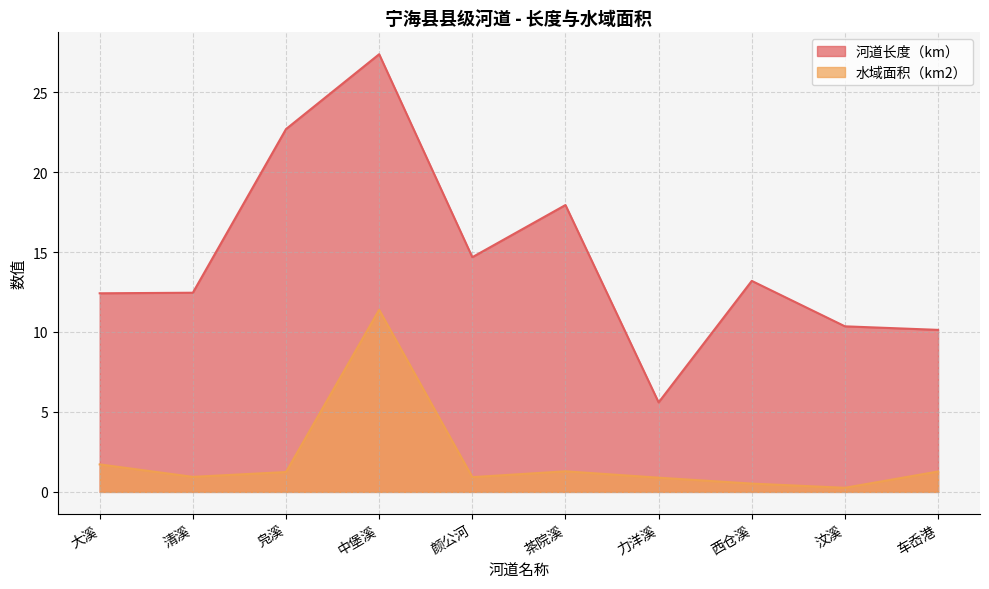

Count the number of data series in this chart.

2